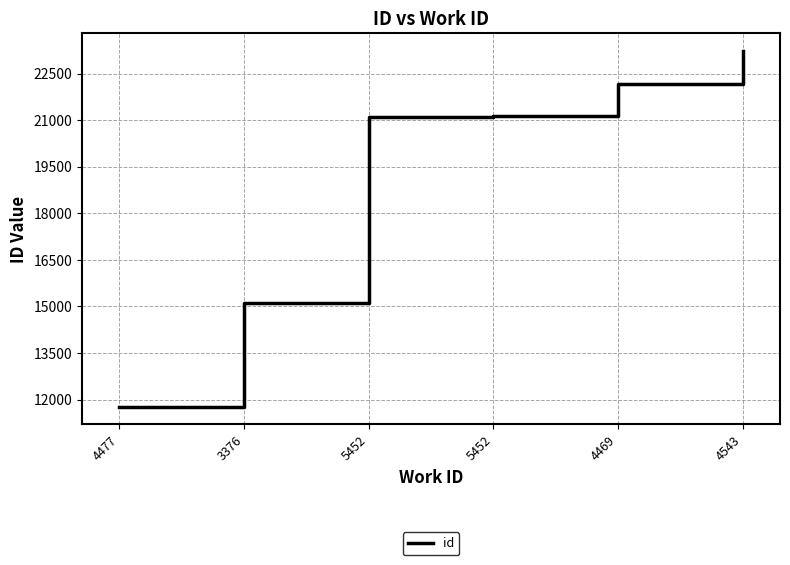

What is the greatest value displayed?

23230